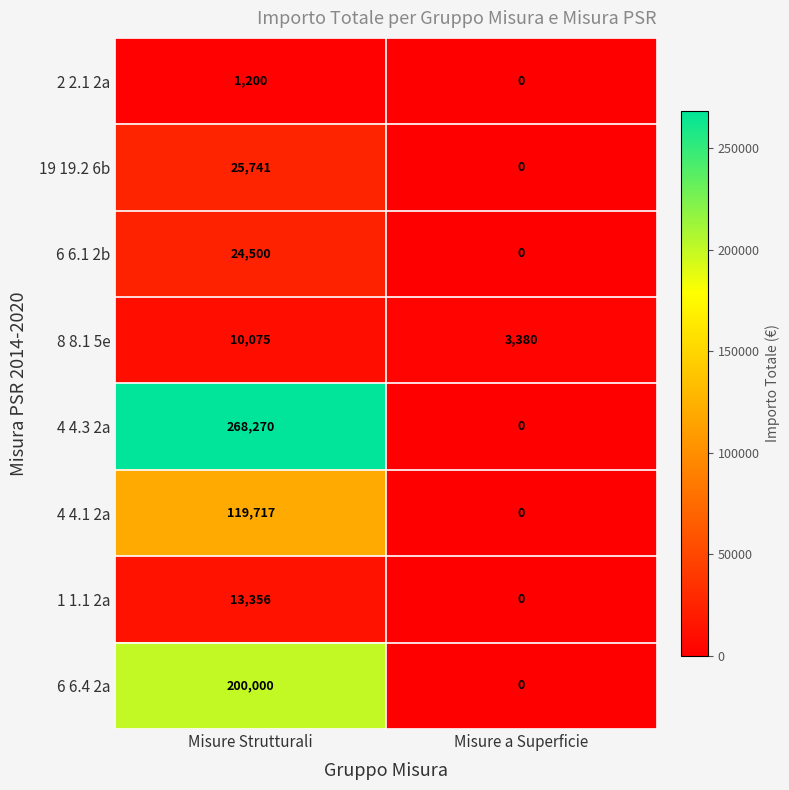

Which series has the largest total across all categories?

4 4.3 2a